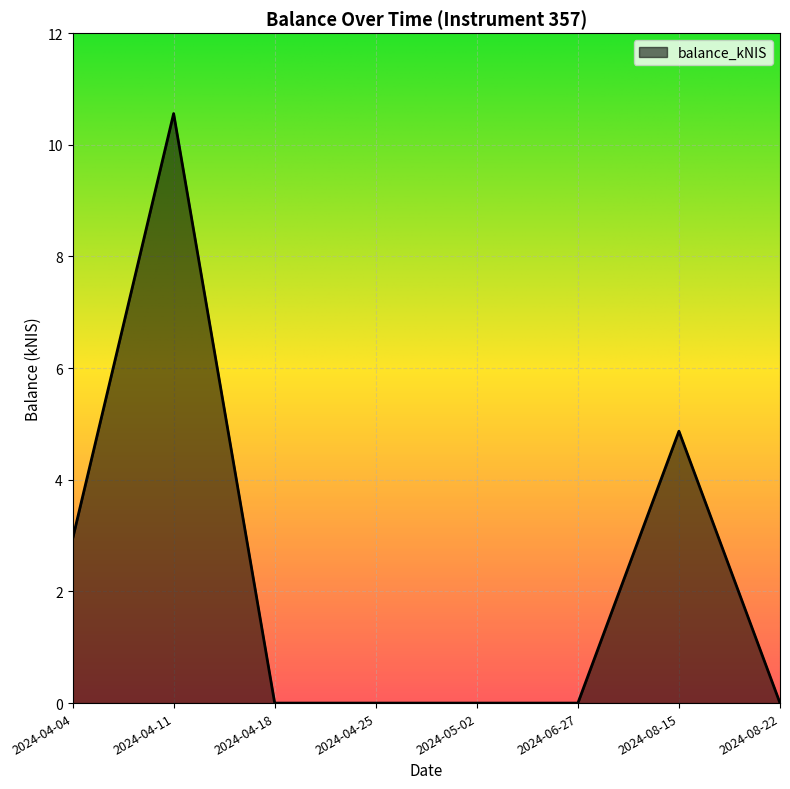

What is the average value?

2.3